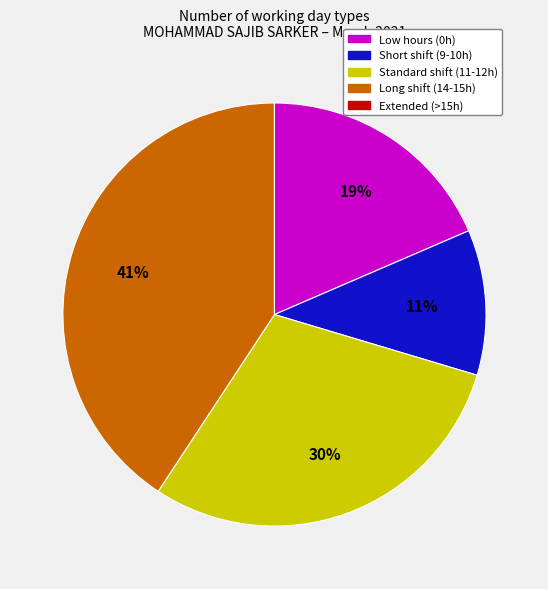

Does any single category account for the majority?

No